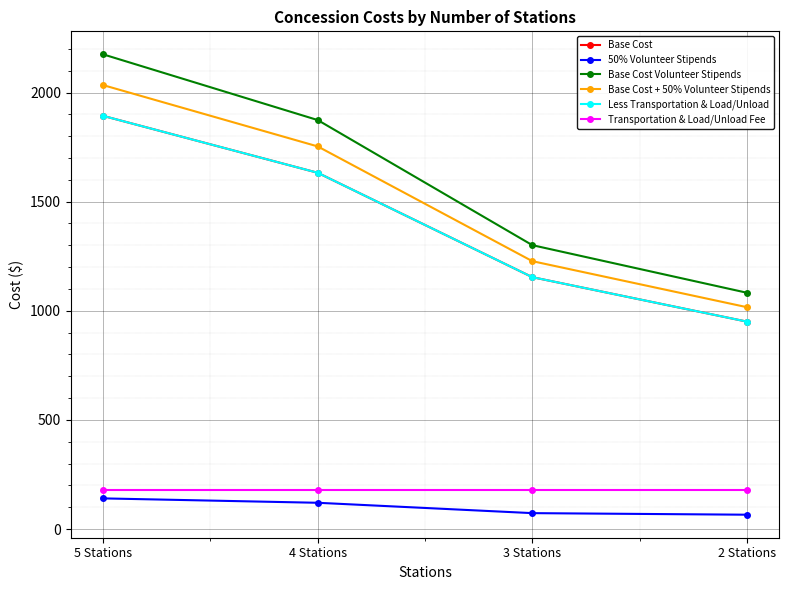

Between 3 Stations and 2 Stations, which series saw the biggest shift?

Base Cost Volunteer Stipends